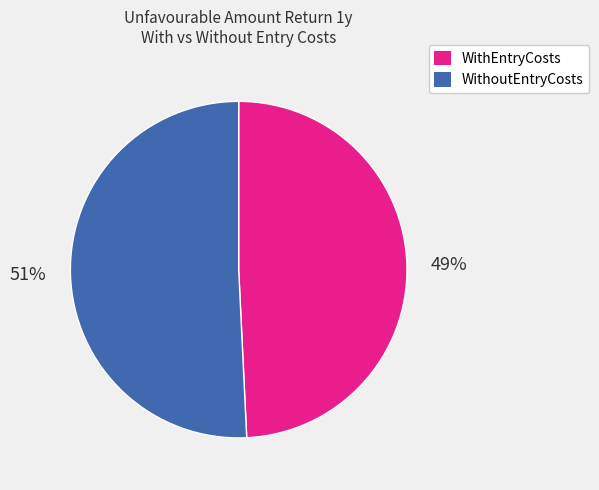

Between WithEntryCosts and WithoutEntryCosts, which is larger?

WithoutEntryCosts